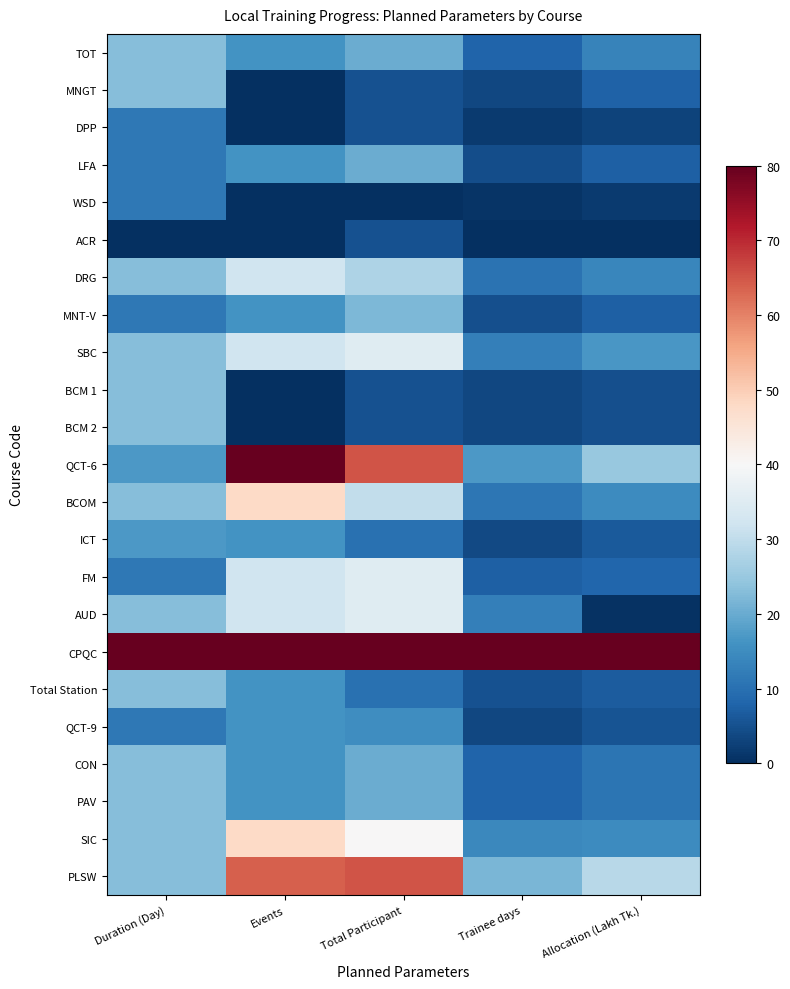

What is the spread (max minus min) of values at Duration (Day)?

80.0